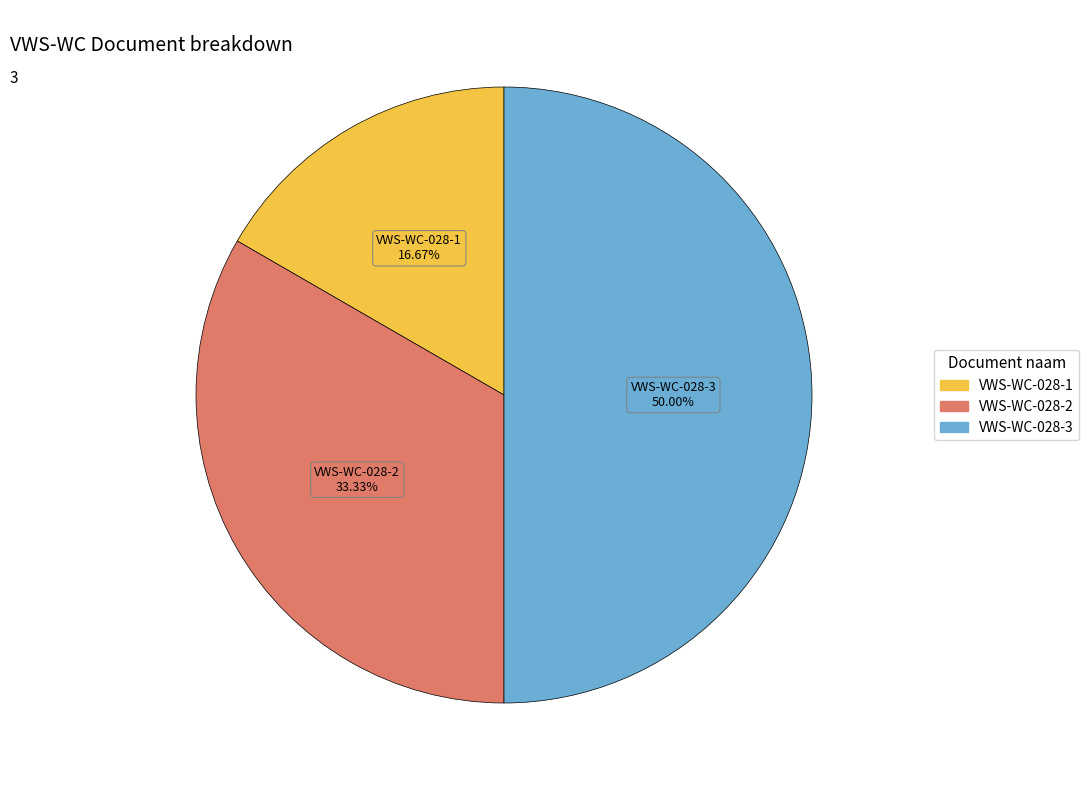

To the nearest percent, what is the difference between the largest and smallest slice percentages?

33%